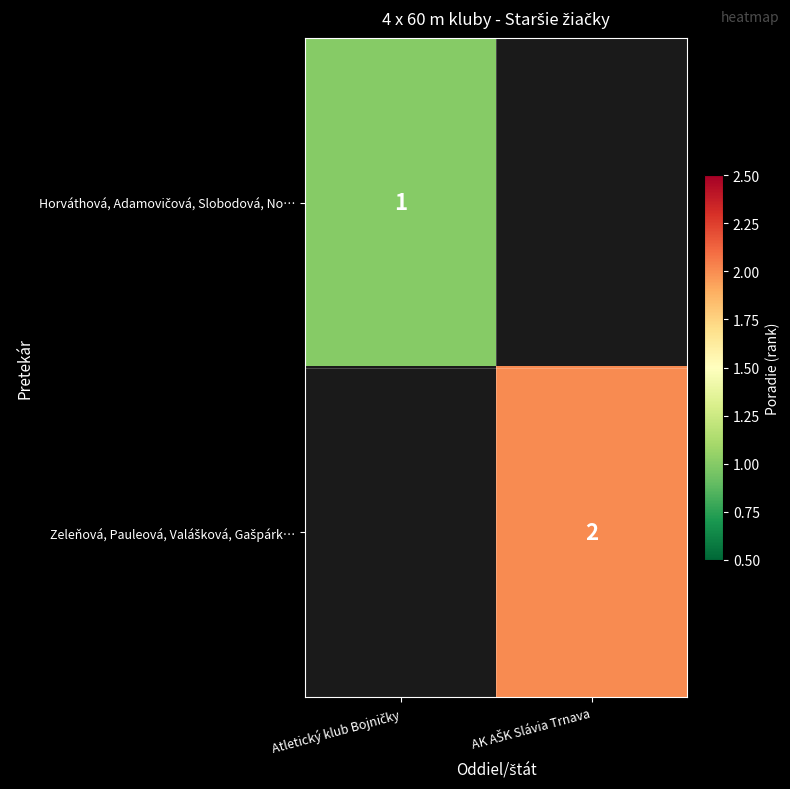

At which label is Zeleňová, Pauleová, Valášková, Gašpárk… closest to 1?

Atletický klub Bojničky